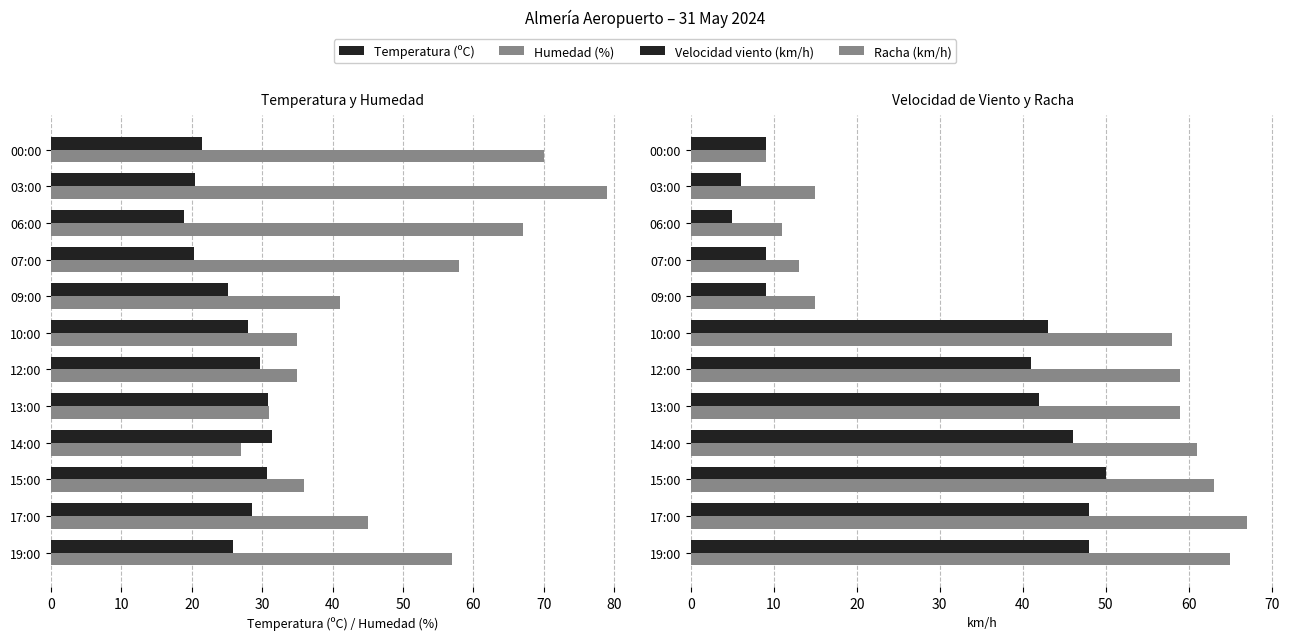

What is the smallest value displayed?

5.0